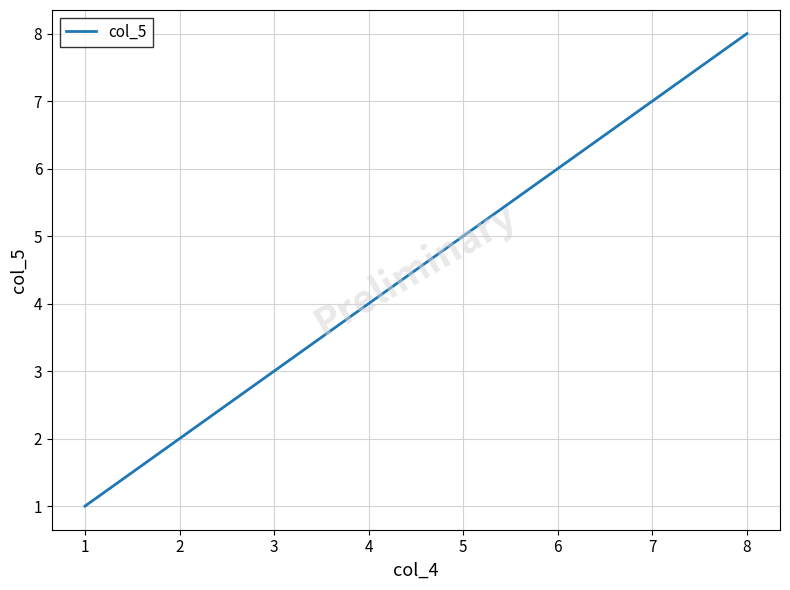

What is the change in value from 2 to 5?

+3